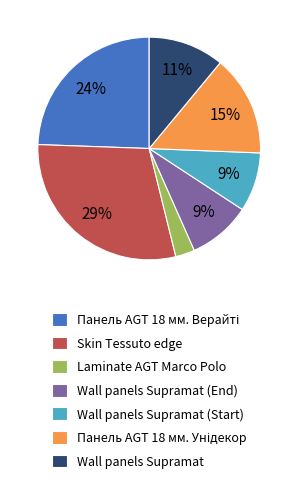

Which has a higher value, Laminate AGT Marco Polo or Skin Tessuto edge?

Skin Tessuto edge